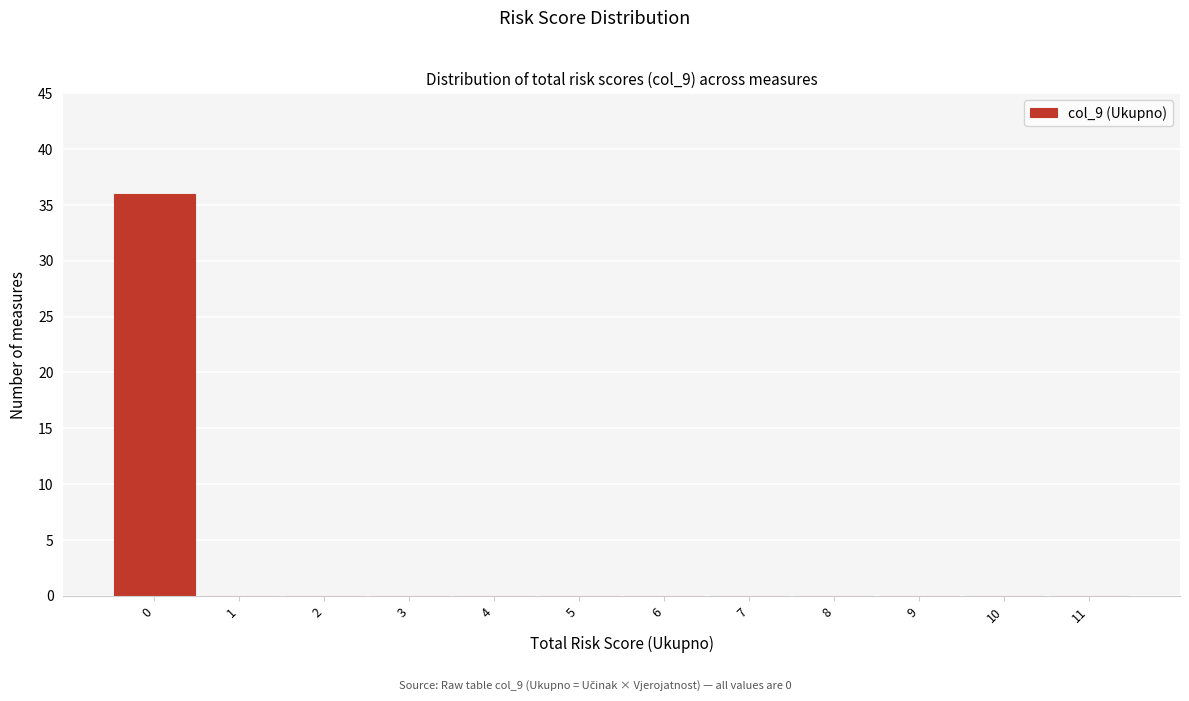

Reading left to right, transcribe this chart: for each bar, give the range it covers on the x-axis and its height. The values are not printed on the chart, so give them approximately, as read against the axis.

-0.5 to 0.5: 36
0.5 to 1.5: 0
1.5 to 2.5: 0
2.5 to 3.5: 0
3.5 to 4.5: 0
4.5 to 5.5: 0
5.5 to 6.5: 0
6.5 to 7.5: 0
7.5 to 8.5: 0
8.5 to 9.5: 0
9.5 to 10.5: 0
10.5 to 11.5: 0